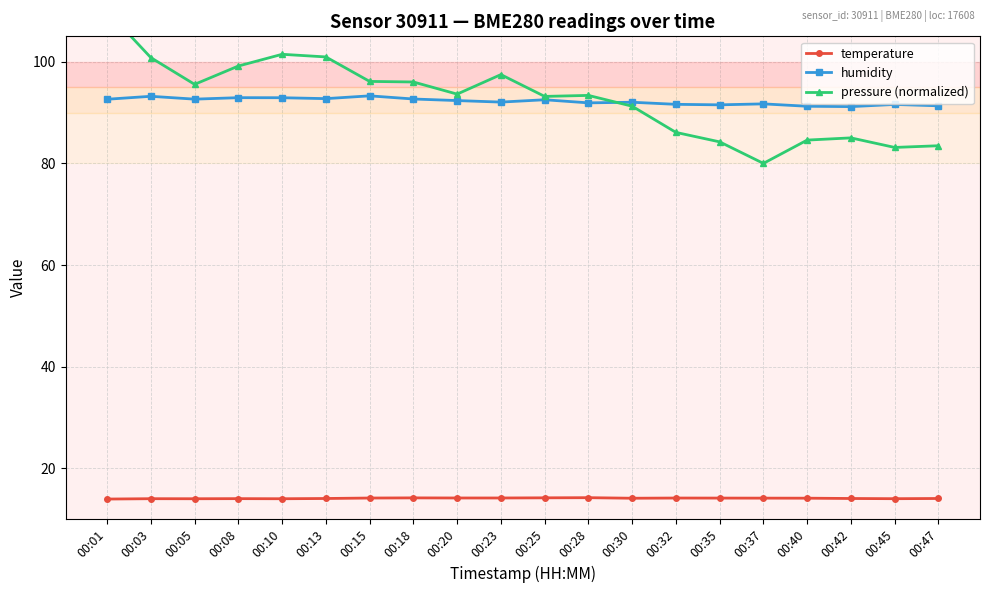

True or false: pressure (normalized) and humidity intersect in this chart.

True